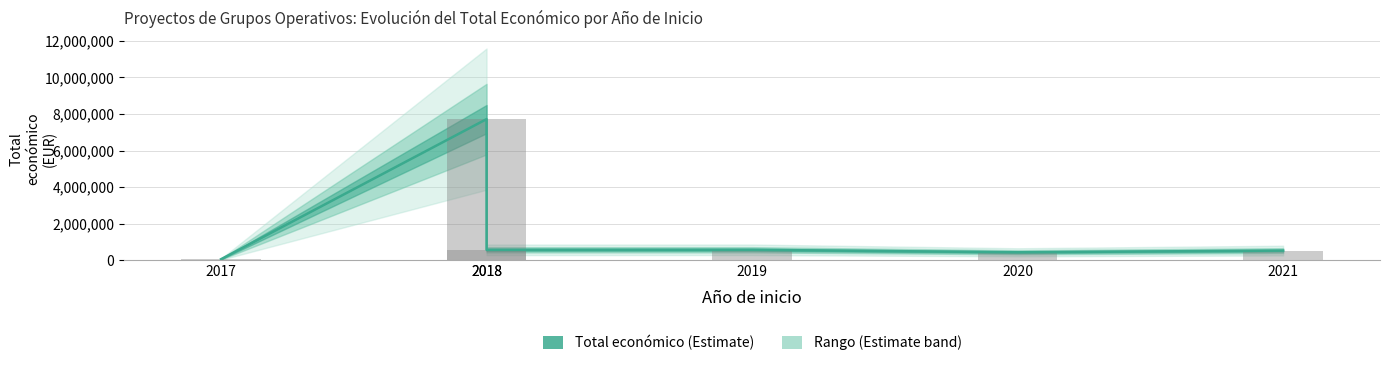

Is it true that the value at 2017 is 61850?

True